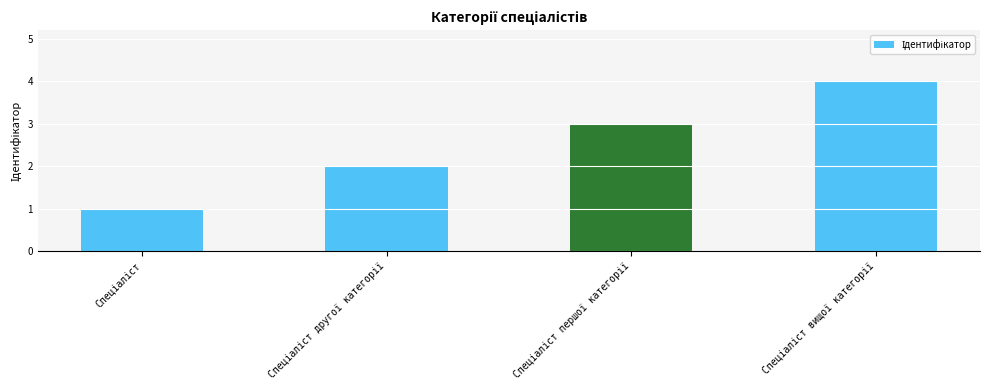

What is the difference between the maximum and minimum values?

3